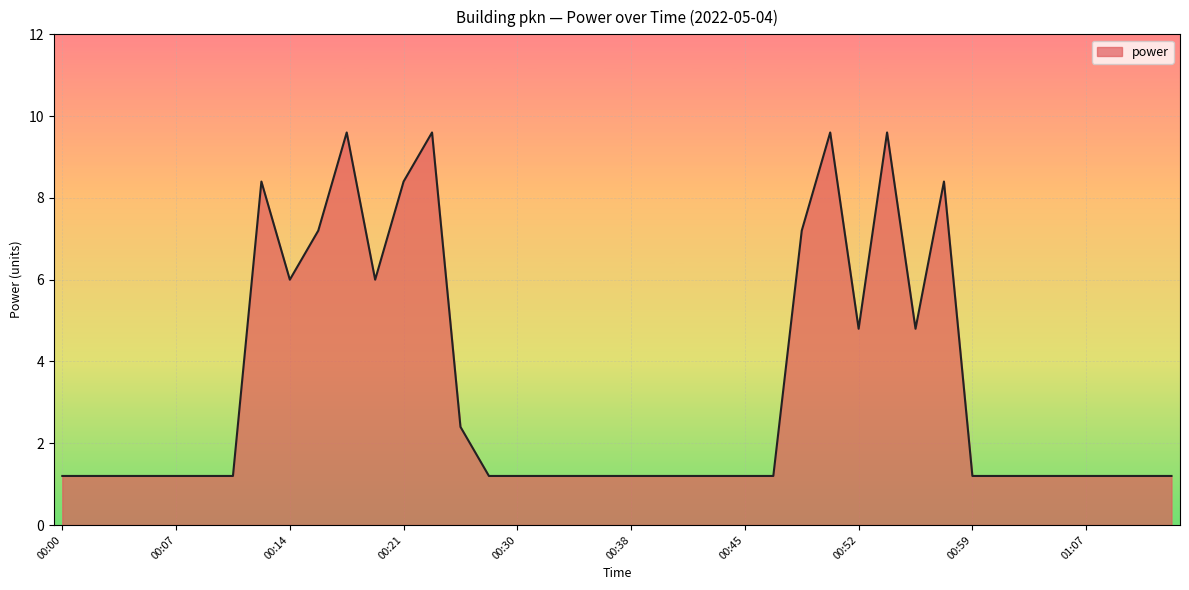

What is the smallest value displayed?

1.2